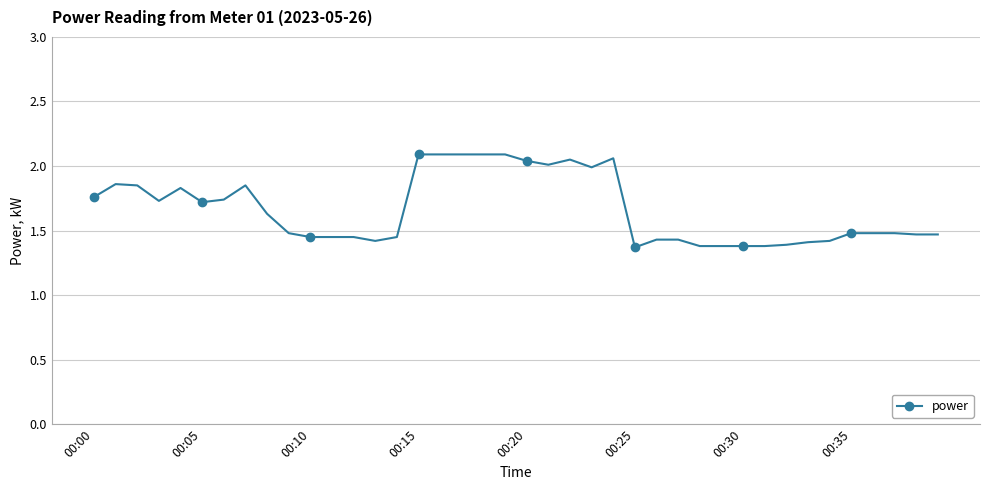

What is the difference between the maximum and minimum values?

0.7